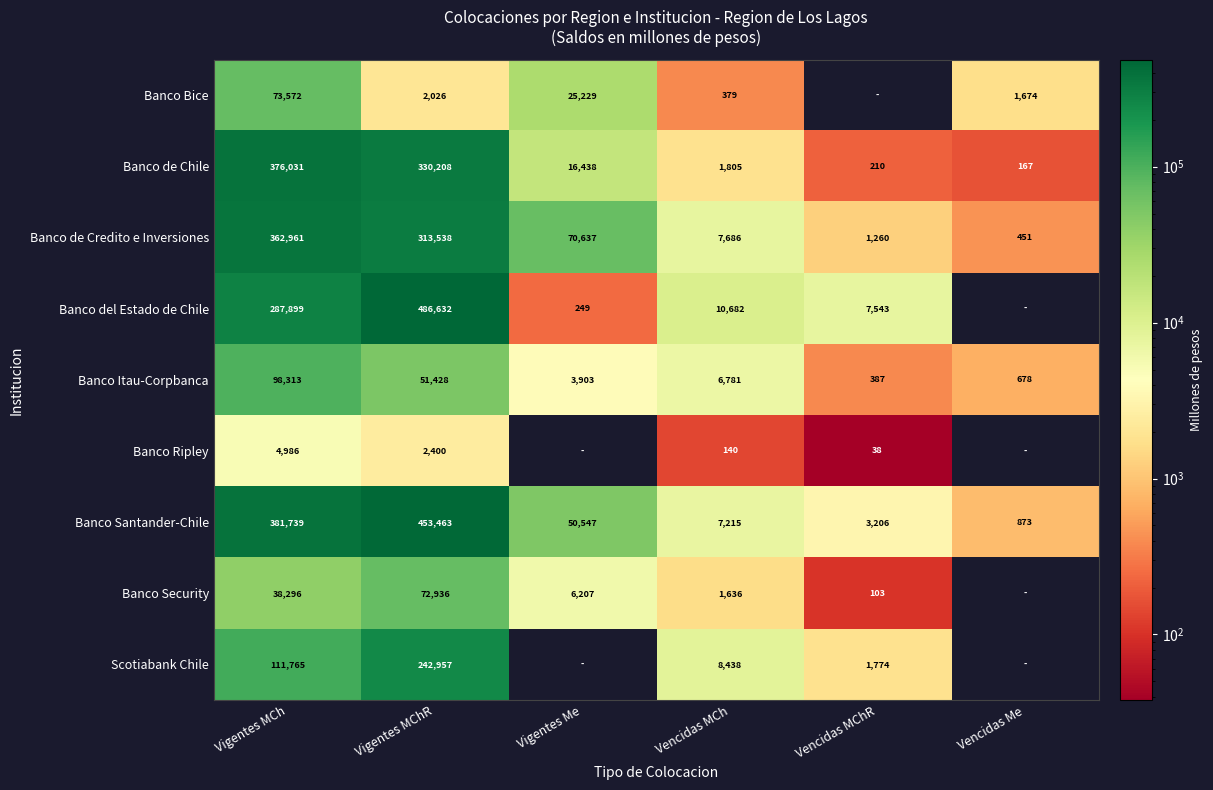

What is the maximum value for Banco de Chile?

376031